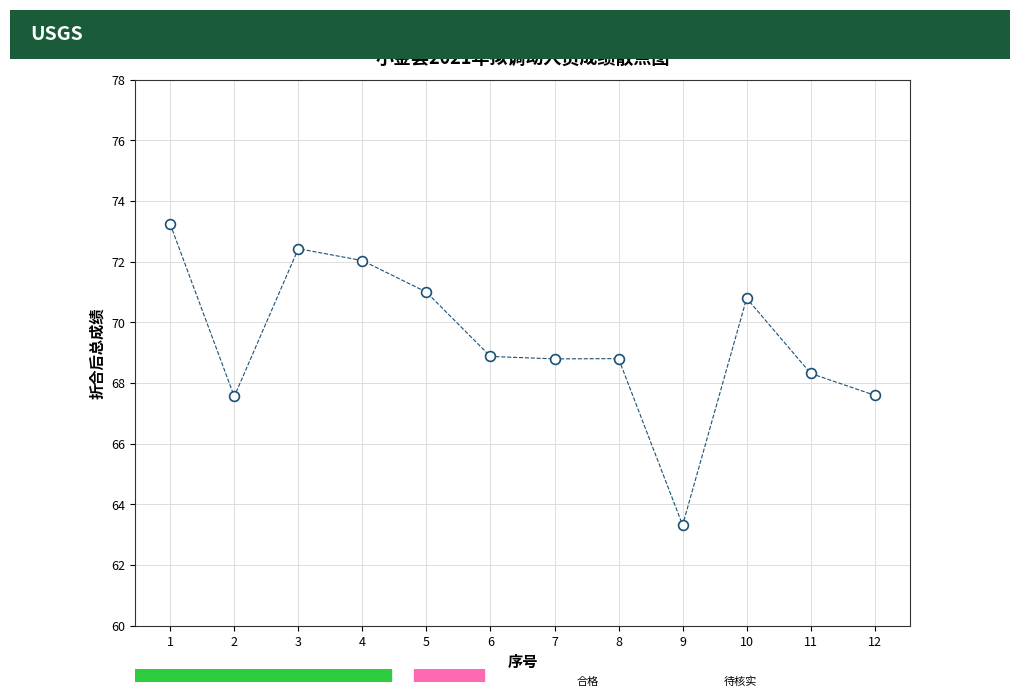

What is the average X value?

6.5